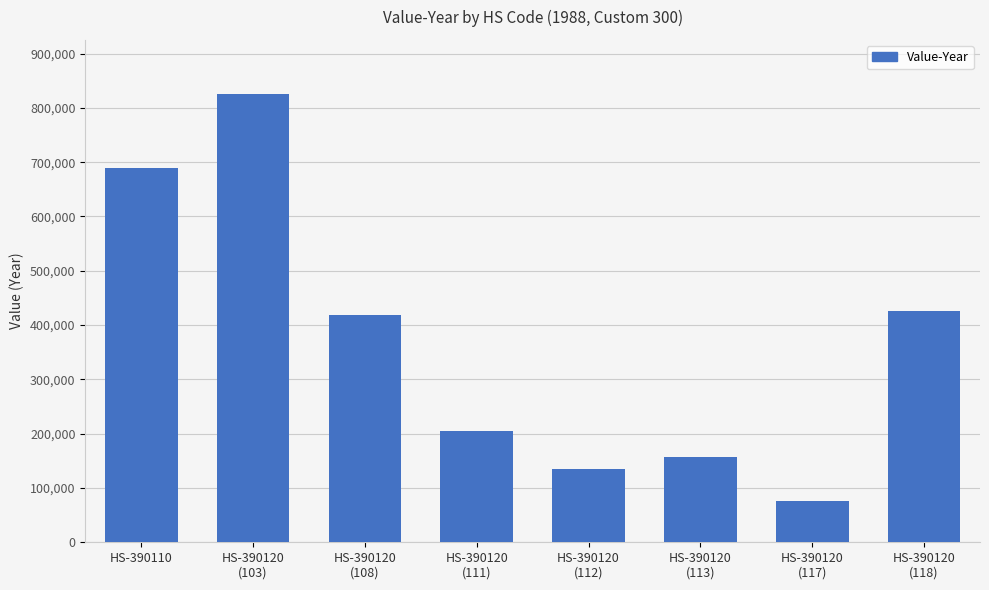

What is the sum of the values at HS-390120
(108) and HS-390120
(118)?

844451